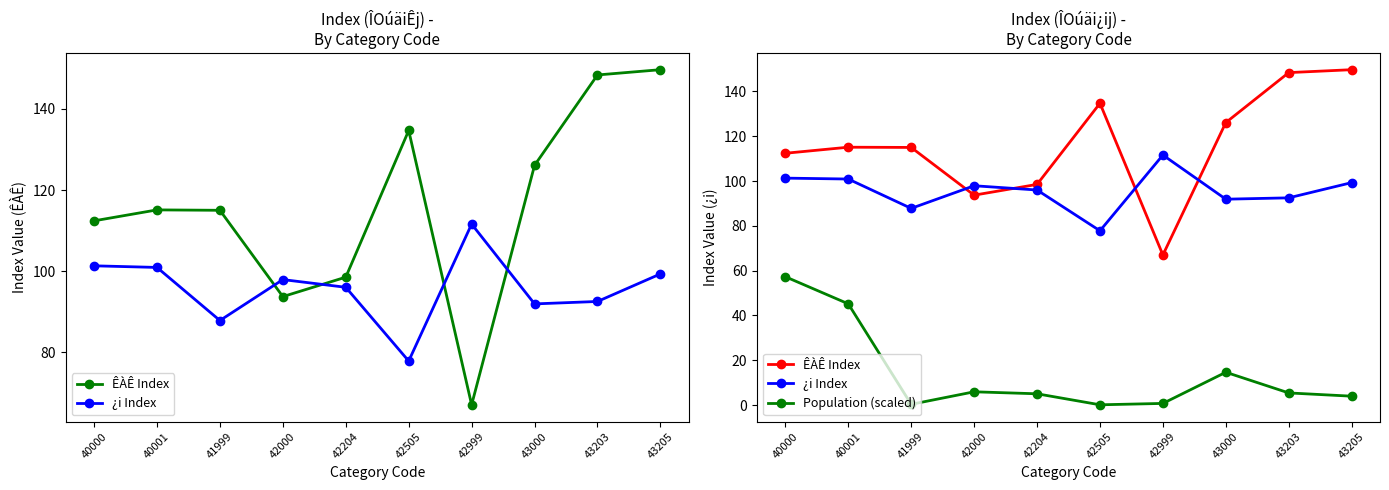

How many lines are shown in the chart?

3